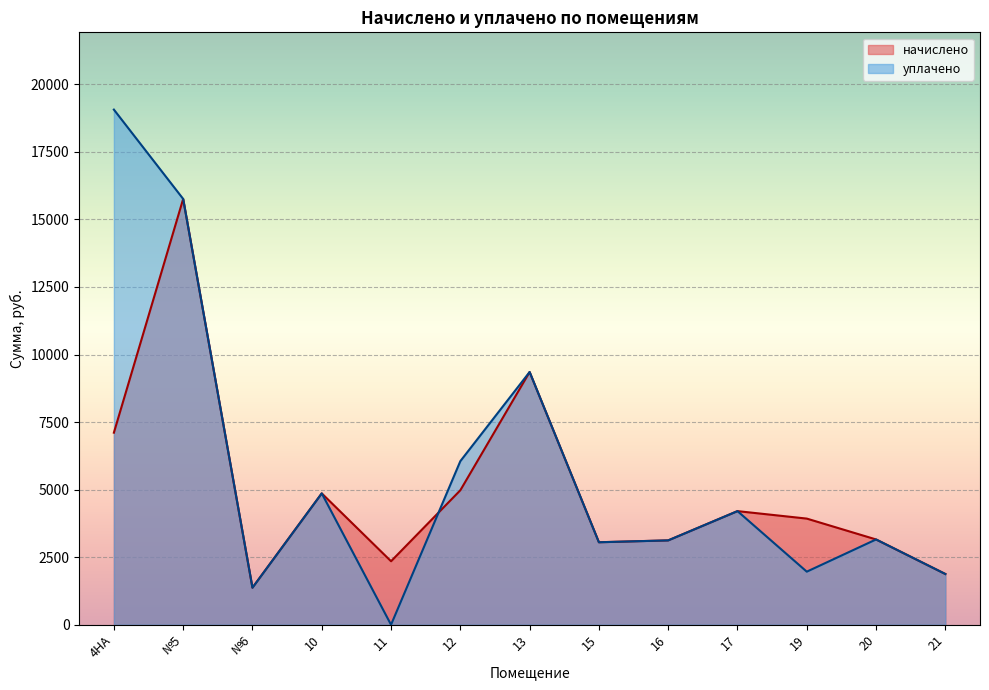

What is the label of the 2nd point from the right?

20